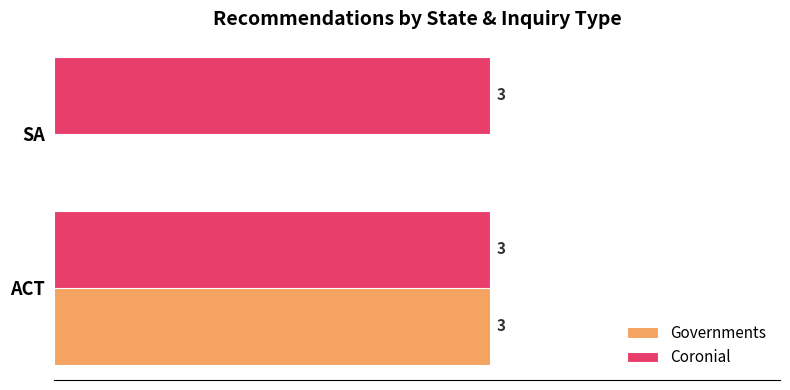

Between ACT and SA, which series saw the biggest shift?

Governments